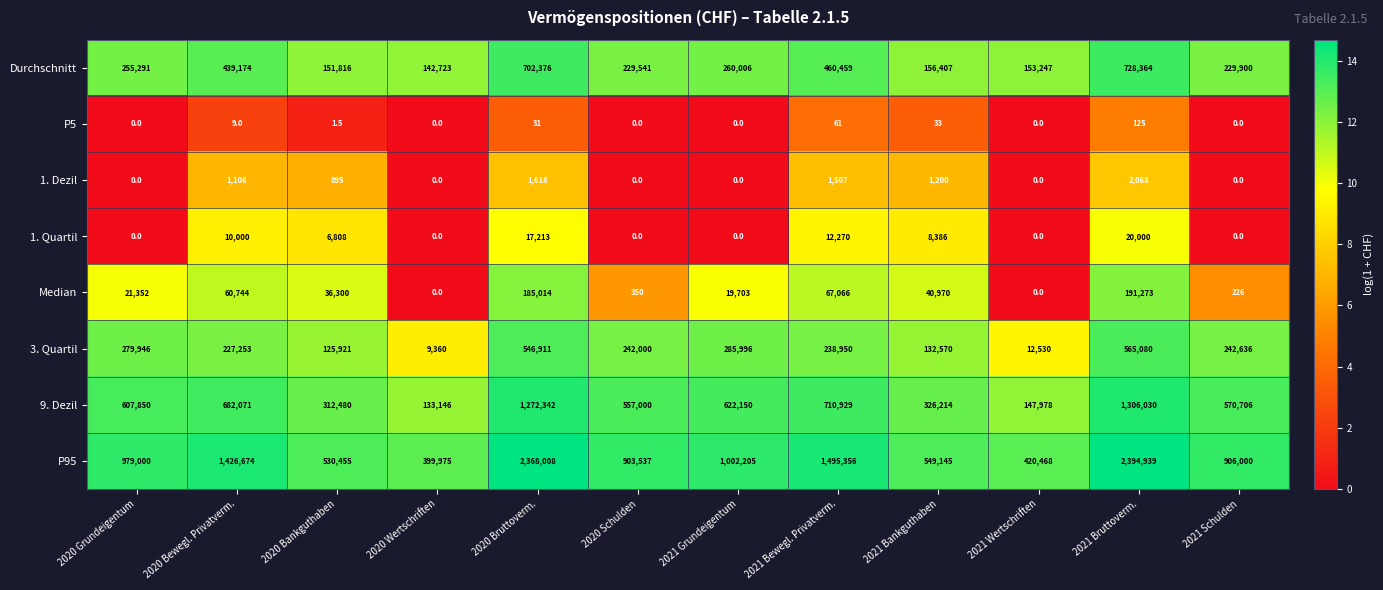

What is the total value across all series at 2020 Bewegl. Privatverm.?

2847031.0